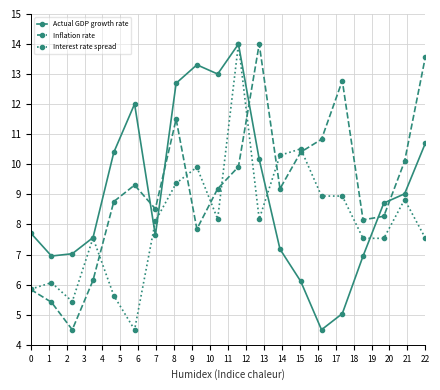

Rank the series by their average value, from lowest to highest.

Interest rate spread, Actual GDP growth rate, Inflation rate